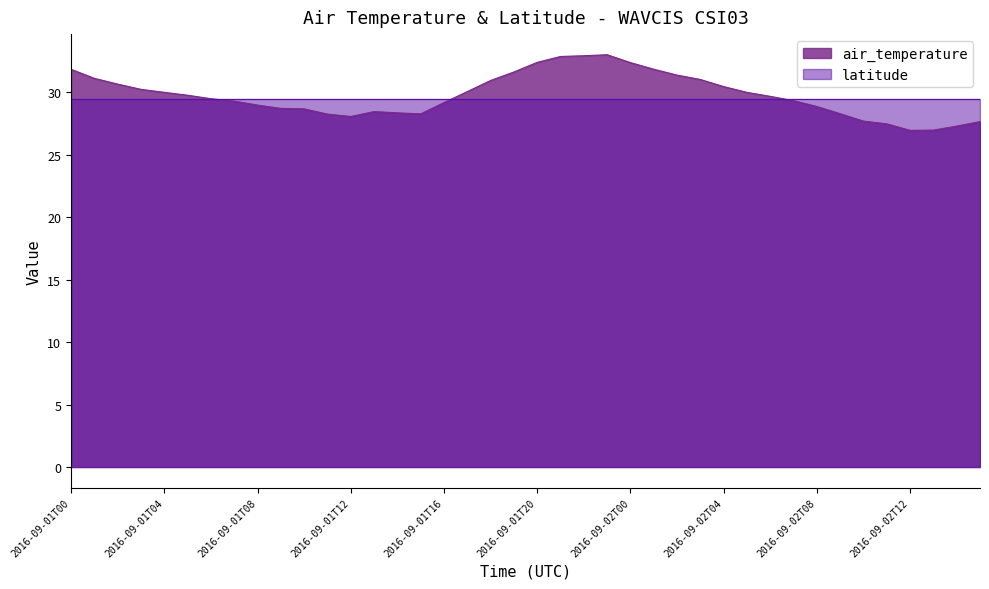

How many interior local peaks (higher than both neighbors) does the data have?

2